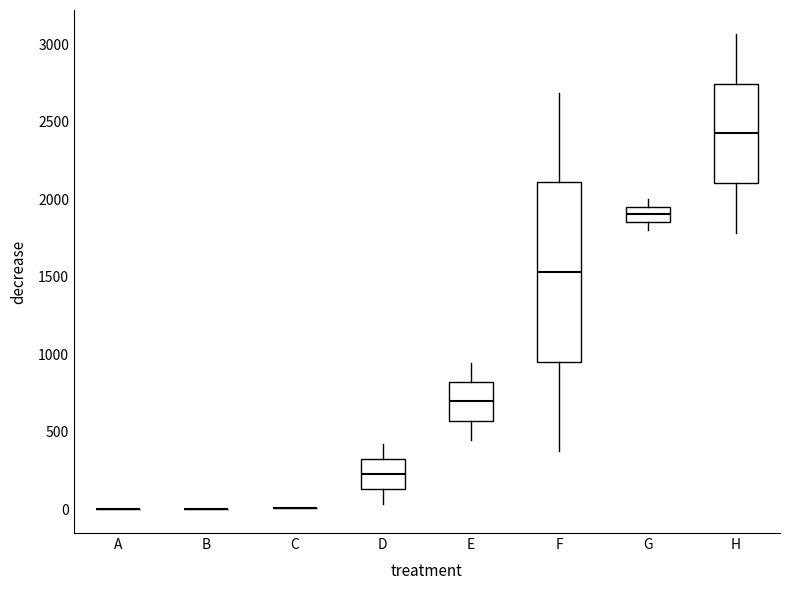

Comparing the boxes themselves (not the whiskers), which one is the tallest?

F